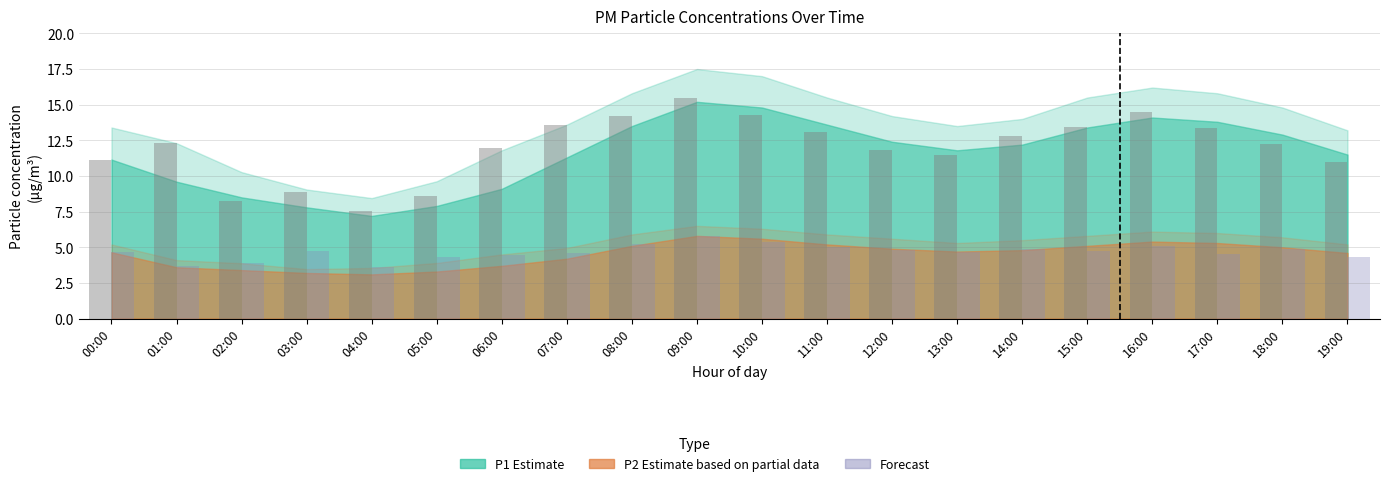

At which category is the sum across all series the highest?

09:00